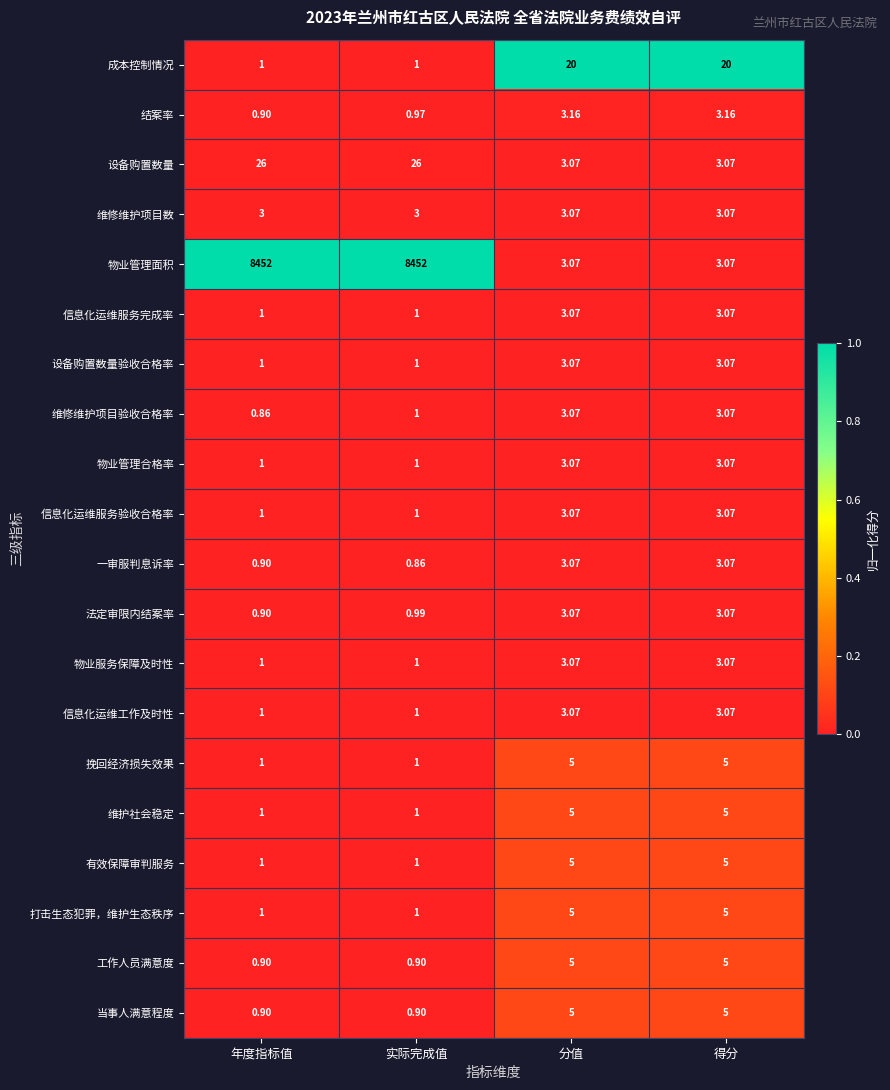

How many distinct data groups are displayed?

20